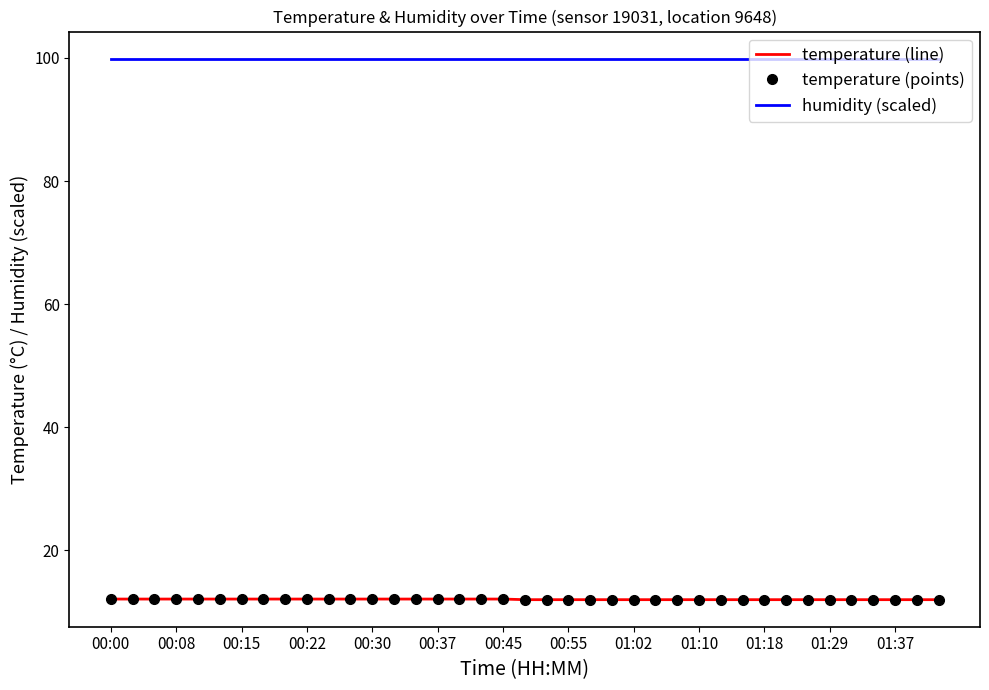

Count the number of categories in the chart.

39